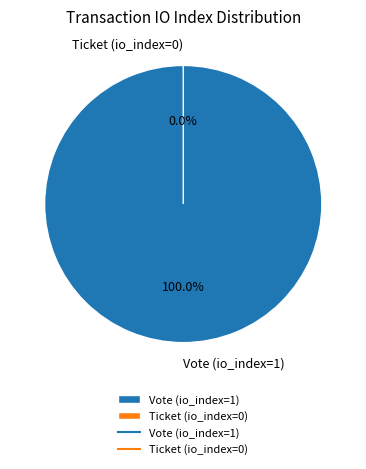

Which slice is the largest?

Vote (io_index=1)